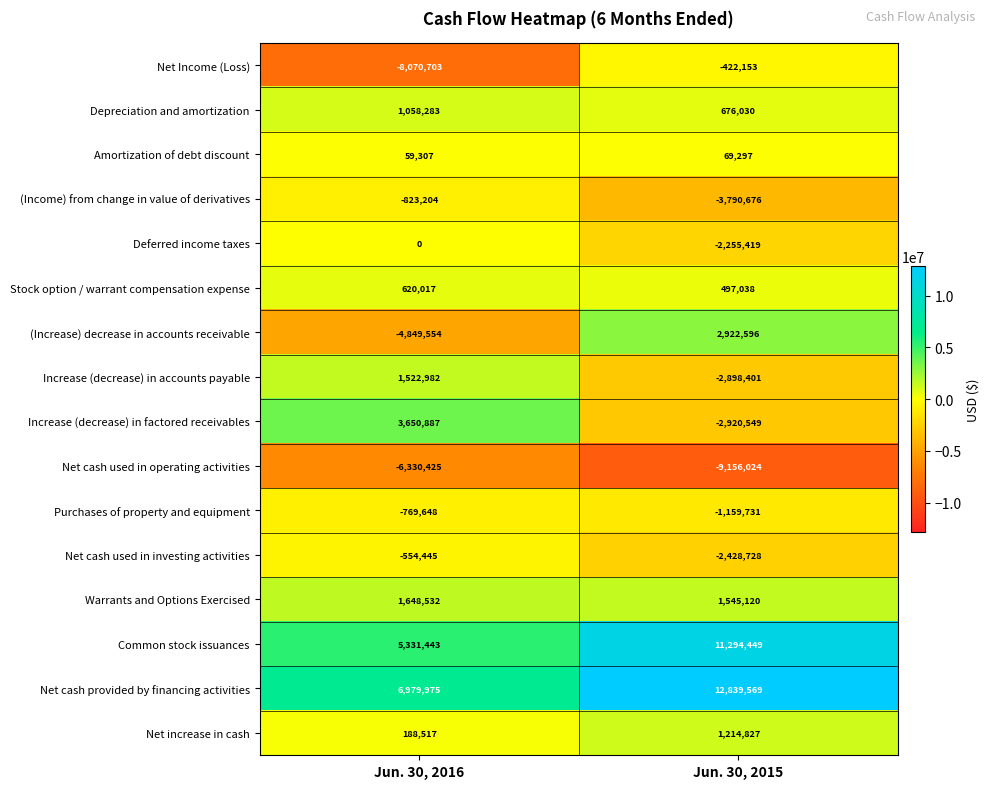

True or false: Deferred income taxes has a value of -2255419 at Jun. 30, 2015.

True